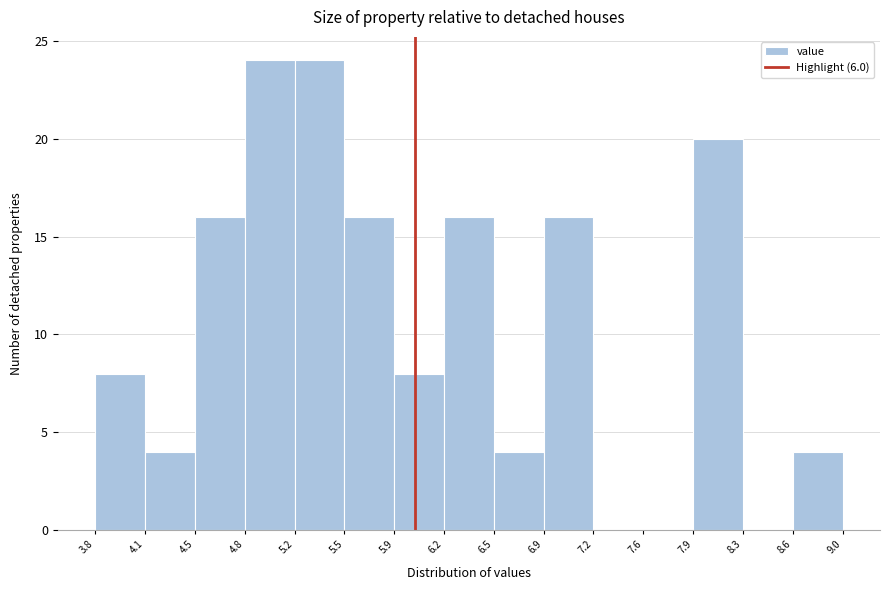

Reading left to right, list every bar in this chart as the range it spans on the x-axis followed by its height. The values are not printed on the chart, so give them approximately, as read against the axis.

3.8 to 4.1: 8
4.1 to 4.5: 4
4.5 to 4.8: 16
4.8 to 5.2: 24
5.2 to 5.5: 24
5.5 to 5.9: 16
5.9 to 6.2: 8
6.2 to 6.5: 16
6.5 to 6.9: 4
6.9 to 7.2: 16
7.2 to 7.6: 0
7.6 to 7.9: 0
7.9 to 8.3: 20
8.3 to 8.6: 0
8.6 to 9.0: 4